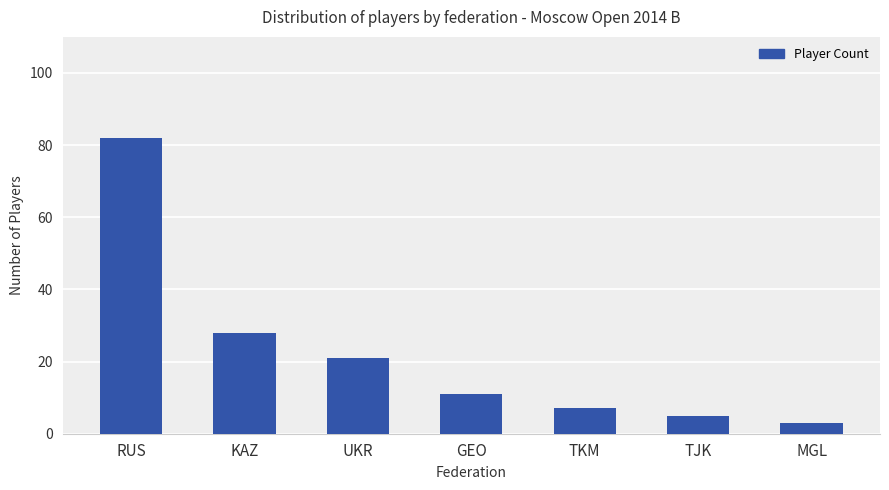

Where is the data nearest to the value 42?

KAZ